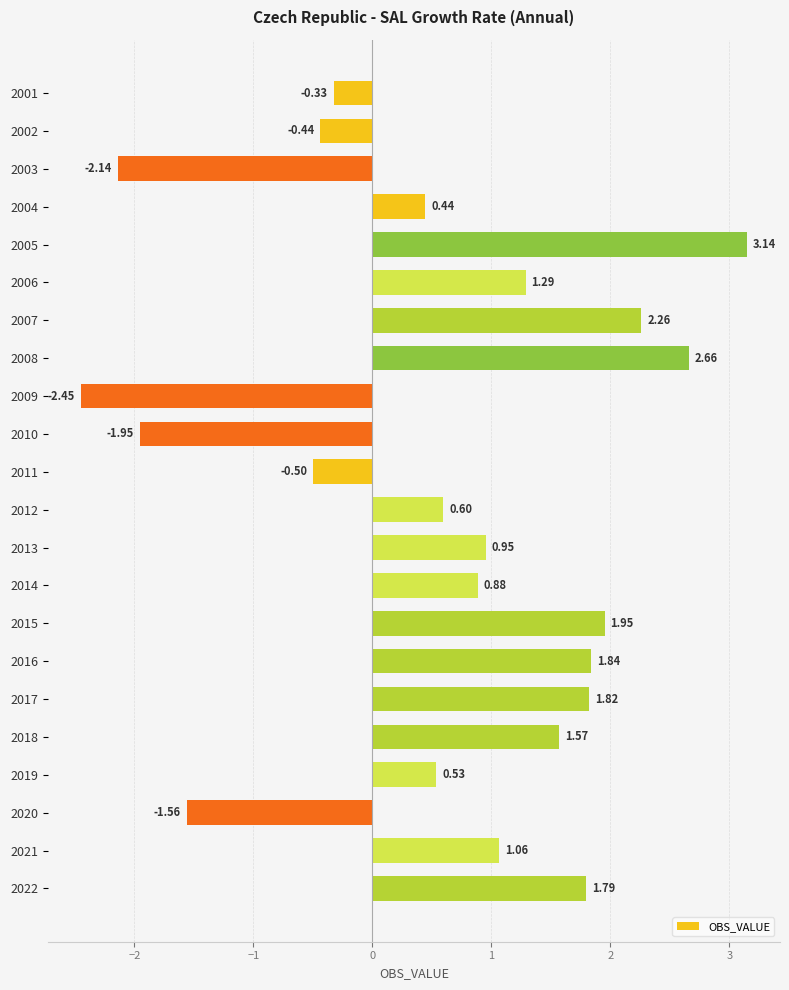

What is the sum of all values?

13.4